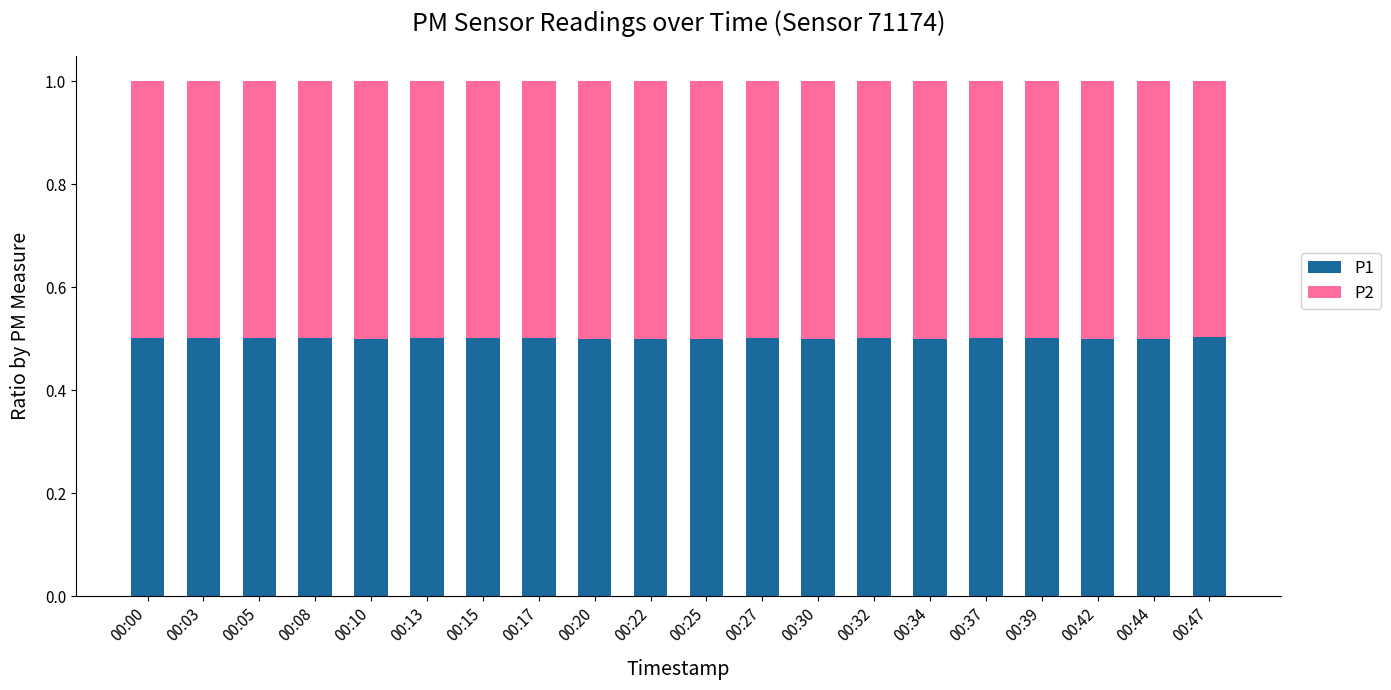

The value of P1 at 00:34 is 0.5. True or false?

True